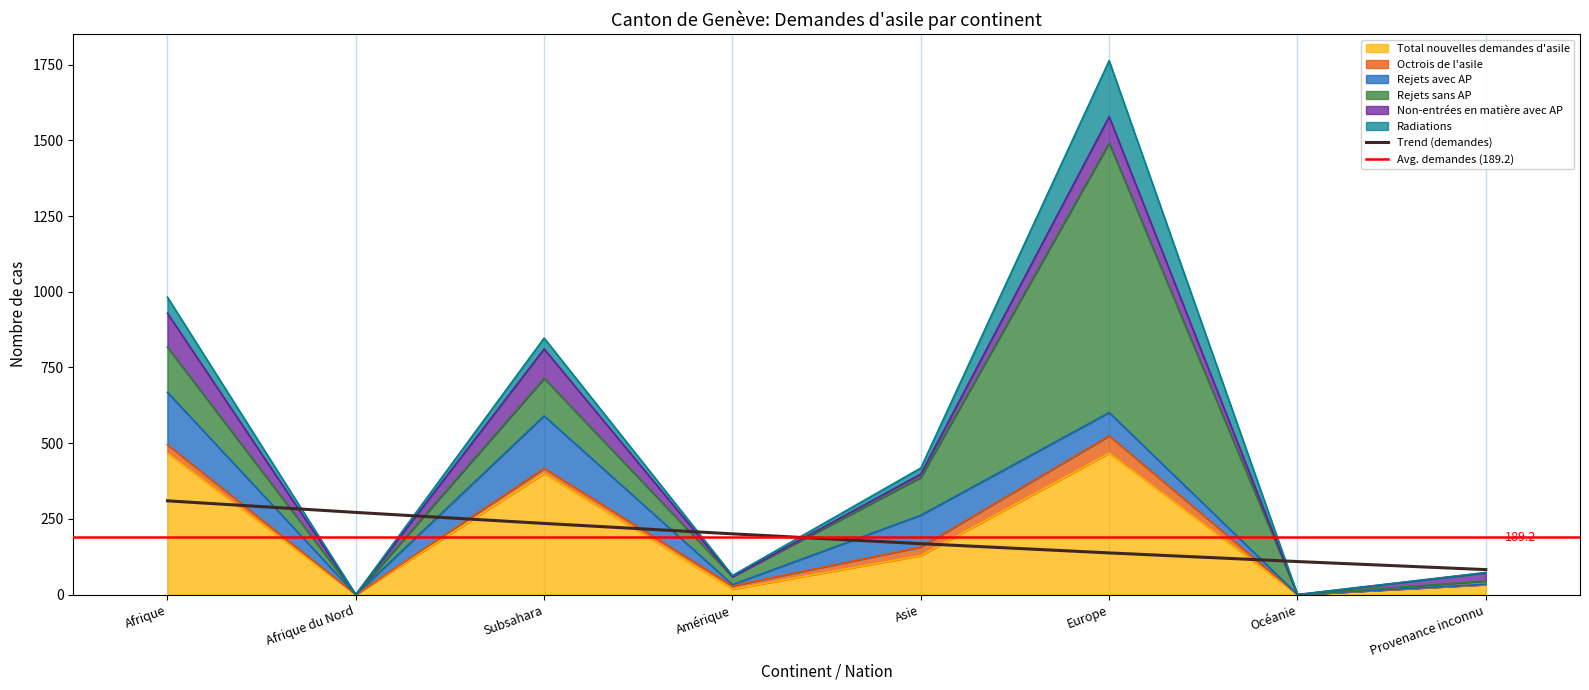

Reading left to right, extract all data points from this chart.

Total nouvelles demandes d'asile: Afrique=467	Afrique du Nord=0	Subsahara=400	Amérique=18	Asie=129	Europe=467	Océanie=0	Provenance inconnu=33
Octrois de l'asile: Afrique=28	Afrique du Nord=0	Subsahara=17	Amérique=11	Asie=28	Europe=57	Océanie=0	Provenance inconnu=0
Rejets avec AP: Afrique=173	Afrique du Nord=0	Subsahara=173	Amérique=4	Asie=105	Europe=77	Océanie=0	Provenance inconnu=1
Rejets sans AP: Afrique=149	Afrique du Nord=0	Subsahara=124	Amérique=26	Asie=125	Europe=890	Océanie=0	Provenance inconnu=11
Non-entrées en matière avec AP: Afrique=112	Afrique du Nord=0	Subsahara=97	Amérique=0	Asie=11	Europe=87	Océanie=0	Provenance inconnu=27
Radiations: Afrique=53	Afrique du Nord=0	Subsahara=36	Amérique=4	Asie=20	Europe=185	Océanie=0	Provenance inconnu=1